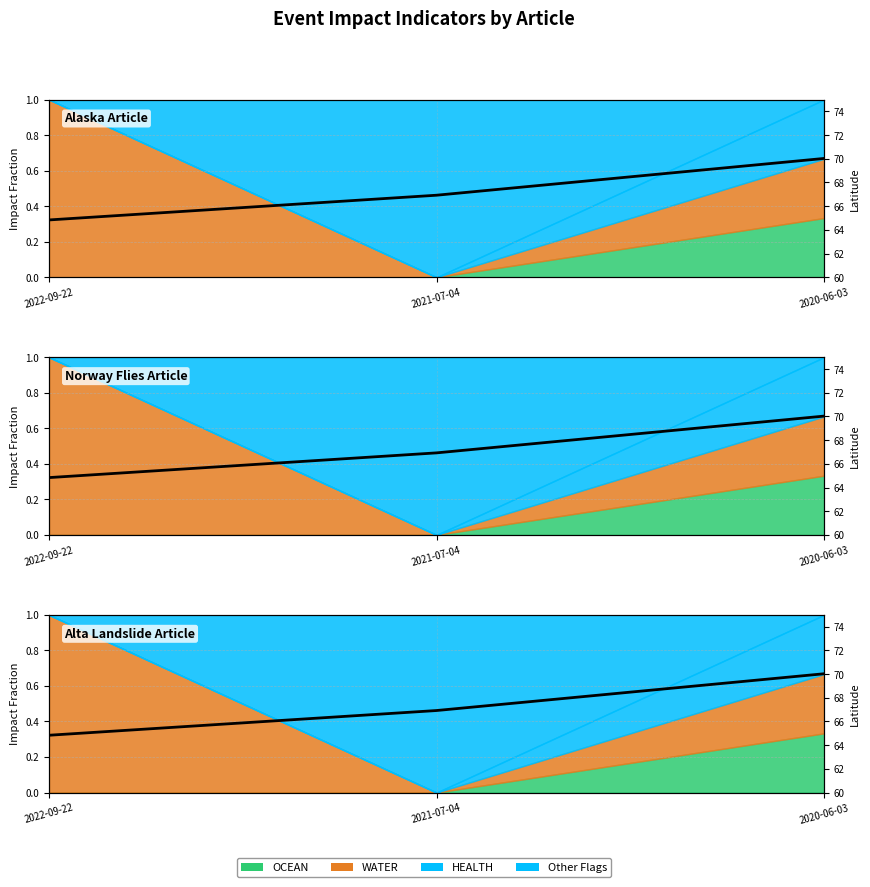

What position from the left is 2020-06-03?

3